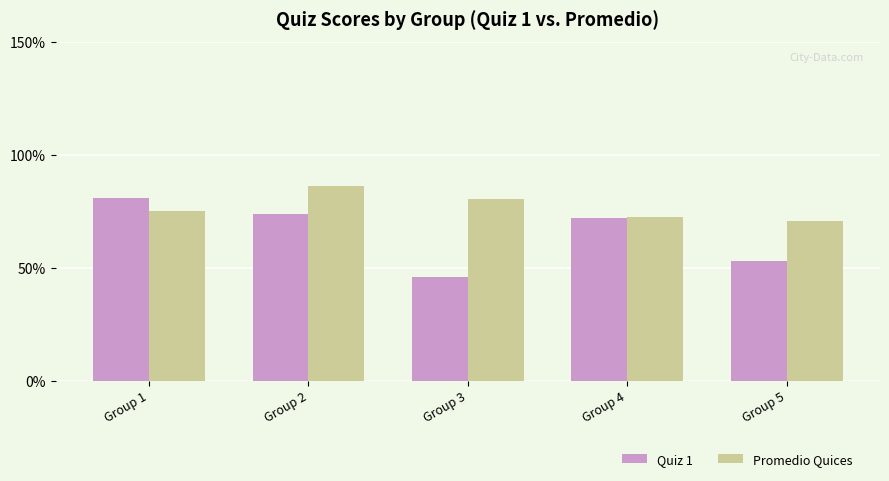

Which category has the highest value in the Quiz 1 series?

Group 1